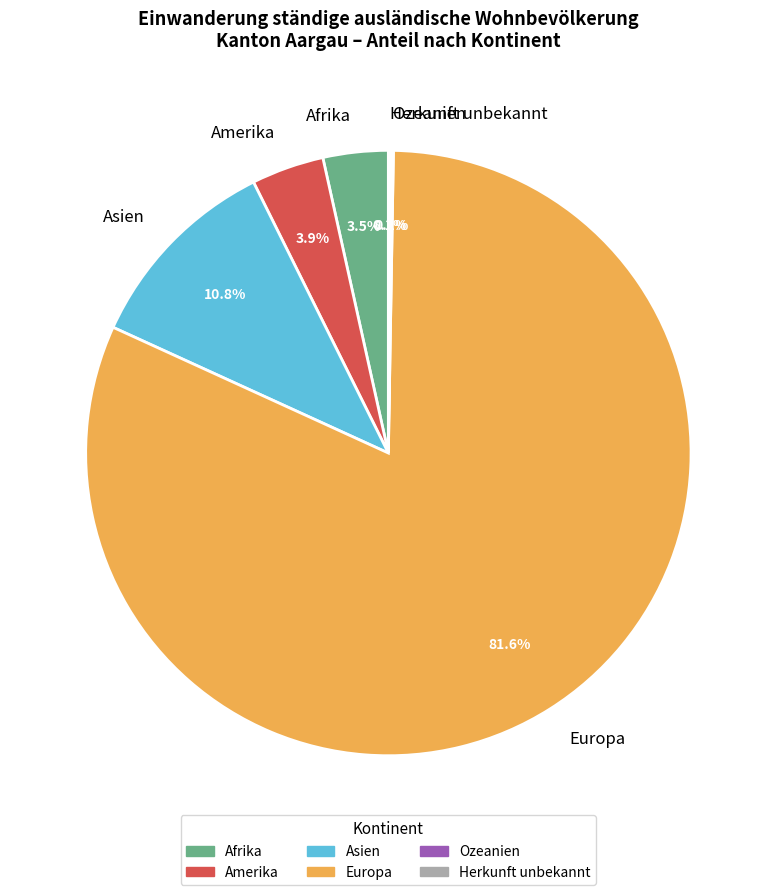

Approximately how many times larger is the value at Amerika compared to Afrika?

1.1